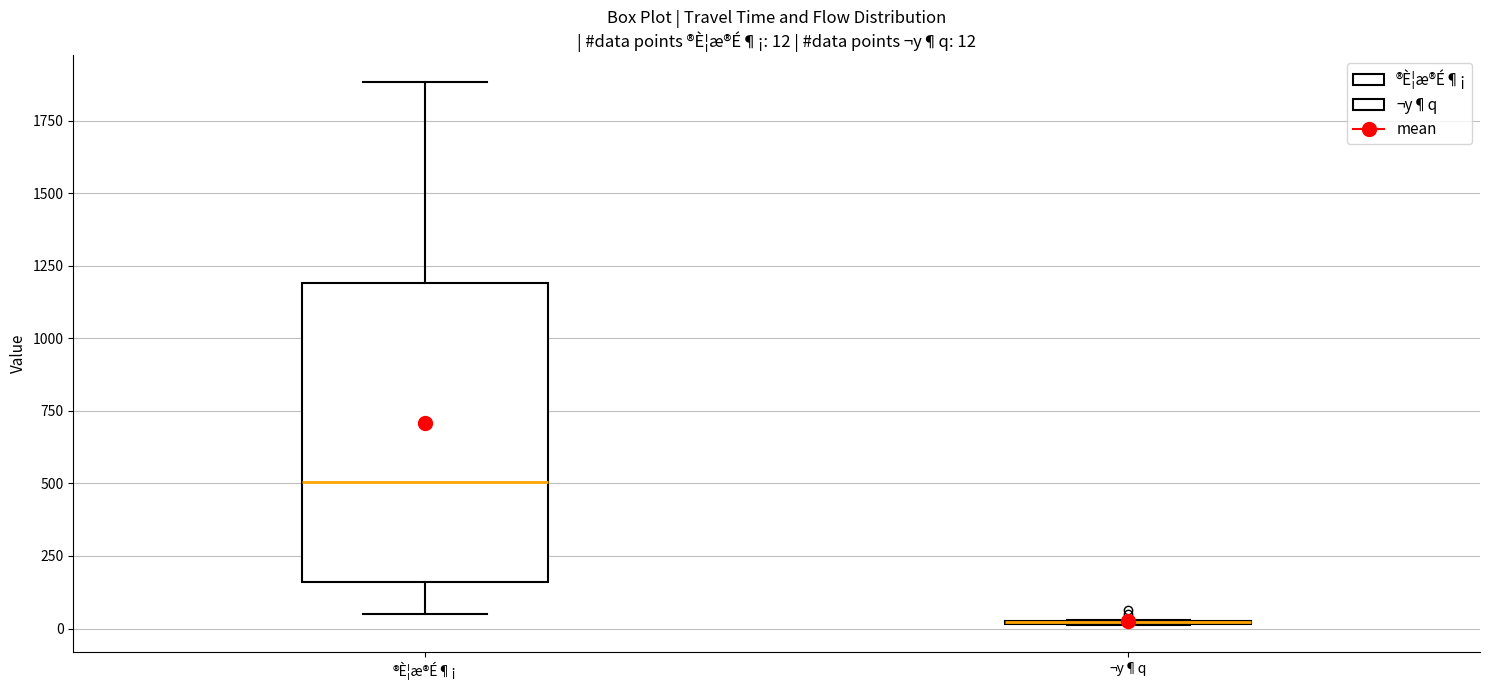

Which box is the tallest, from its lower edge to its upper edge?

®È¦æ®É¶¡